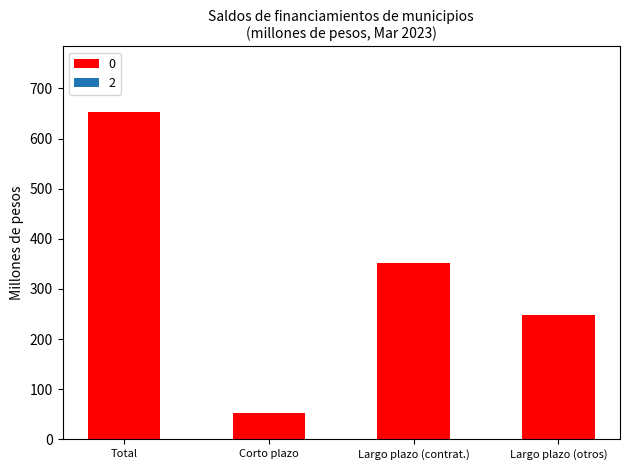

What is the label of the 3rd bar from the left?

Largo plazo (contrat.)